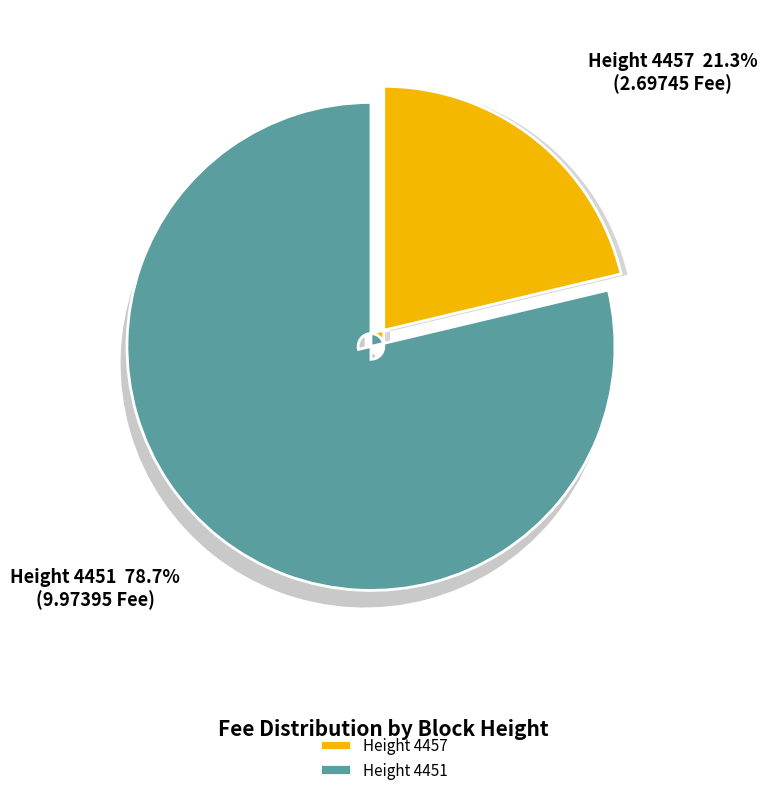

How many segments does this pie chart have?

2